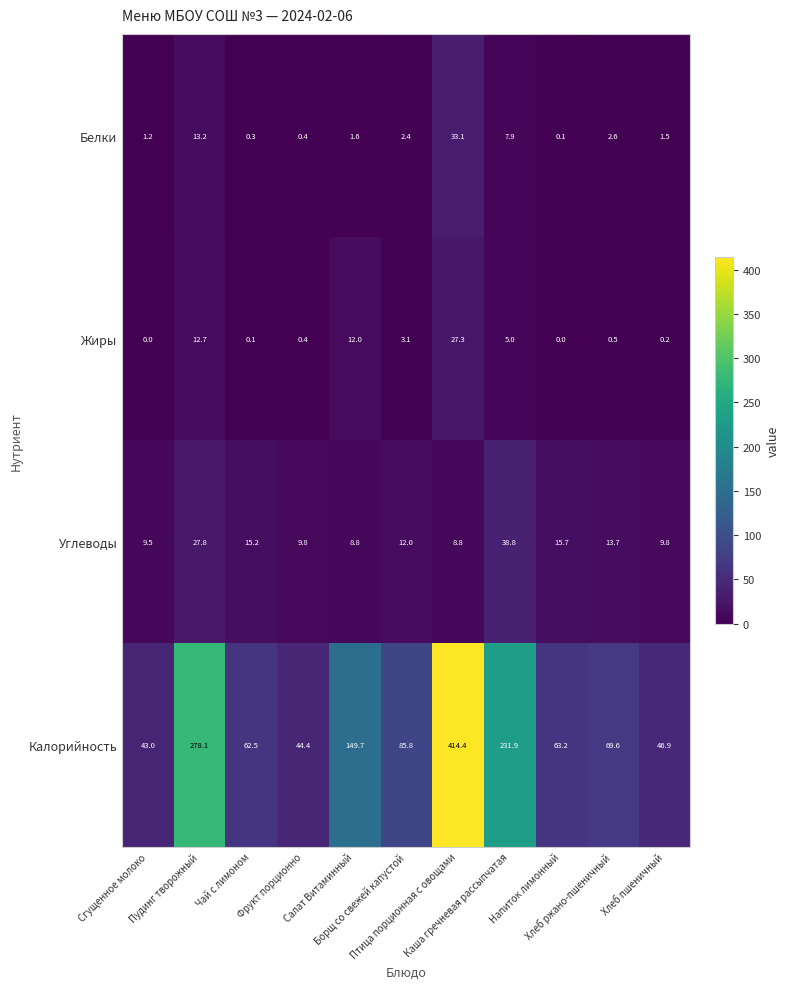

Rank the series by their maximum value, from highest to lowest.

Калорийность, Углеводы, Белки, Жиры